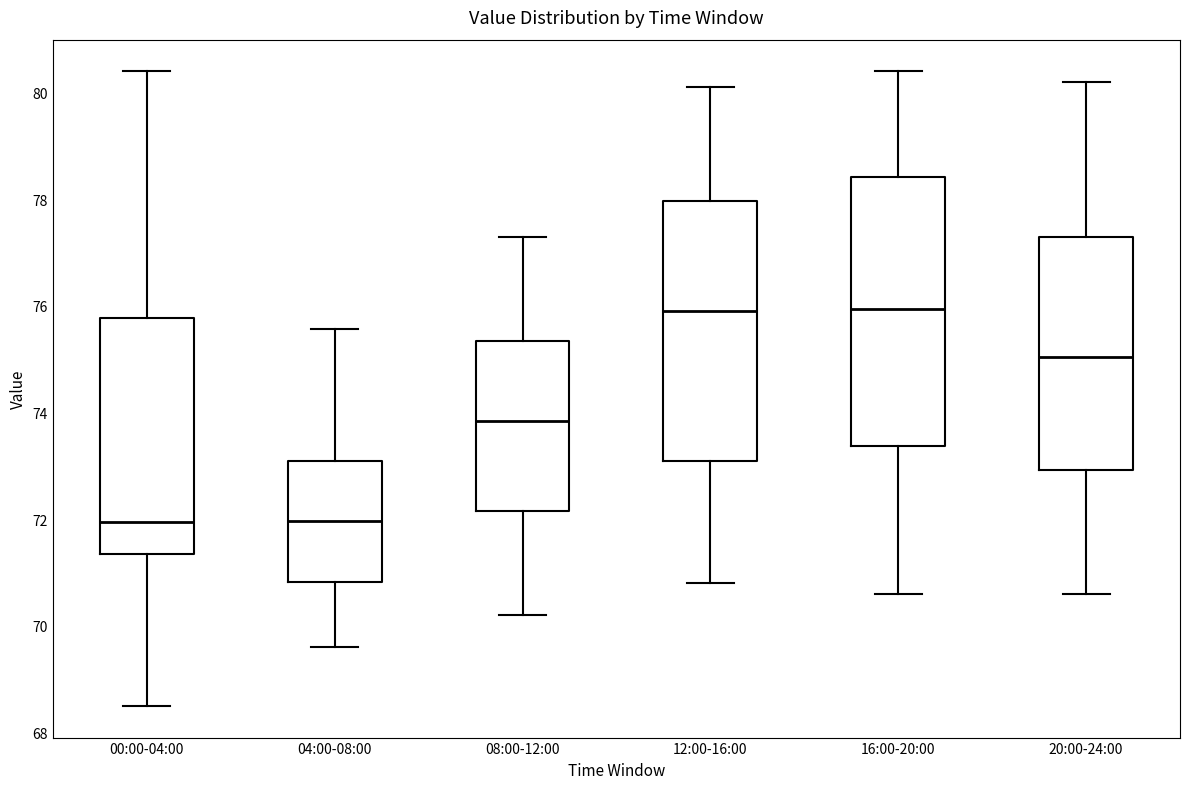

Reading left to right, transcribe this box plot: for each box, give where its median line is, the range the box spans, and where its two whiskers end, as read against the y-axis. The values are not printed on the chart, so give them approximately, as read against the axis.

00:00-04:00: median 72.0, box 71.4 to 75.8, whiskers 68.6 to 80.4
04:00-08:00: median 72.0, box 70.8 to 73.2, whiskers 69.6 to 75.6
08:00-12:00: median 73.8, box 72.2 to 75.4, whiskers 70.2 to 77.4
12:00-16:00: median 76.0, box 73.2 to 78.0, whiskers 70.8 to 80.2
16:00-20:00: median 76.0, box 73.4 to 78.4, whiskers 70.6 to 80.4
20:00-24:00: median 75.0, box 73.0 to 77.4, whiskers 70.6 to 80.2